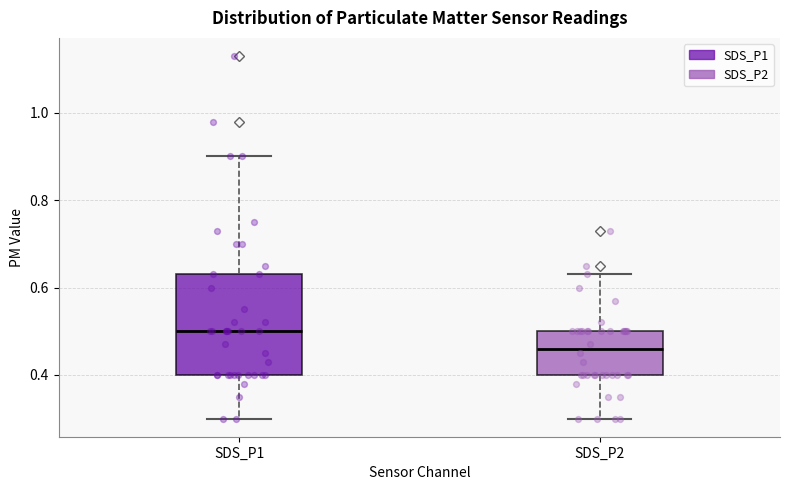

Reading left to right, read every box against the y-axis: the position of its median line, the range the box covers, and the ends of its whiskers. The values are not printed on the chart, so give them approximately, as read against the axis.

SDS_P1: median 0.50, box 0.40 to 0.64, whiskers 0.30 to 0.90
SDS_P2: median 0.46, box 0.40 to 0.50, whiskers 0.30 to 0.64